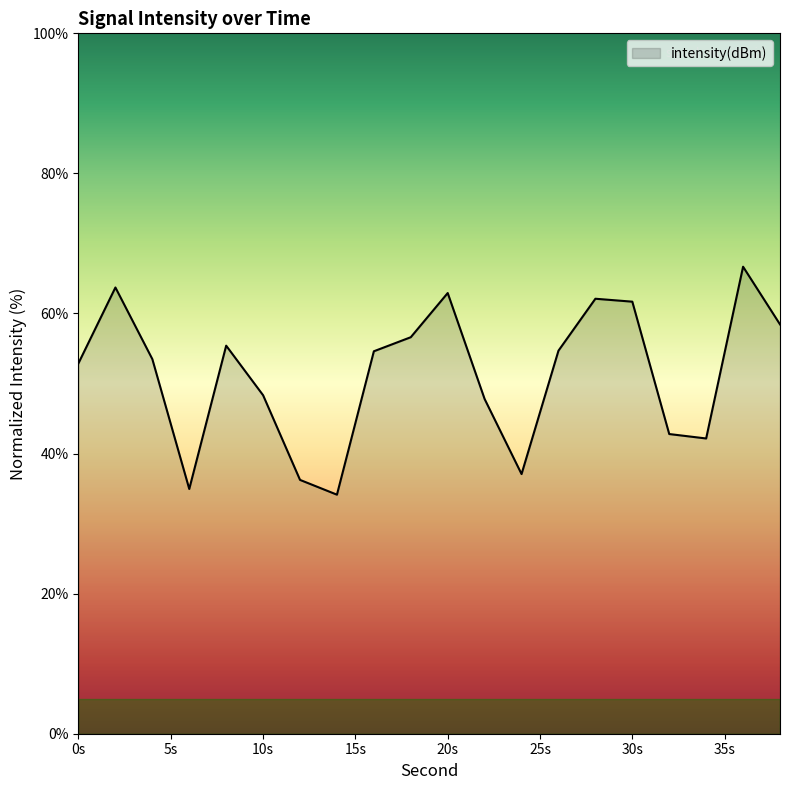

What is the difference between the maximum and minimum values?

32.5